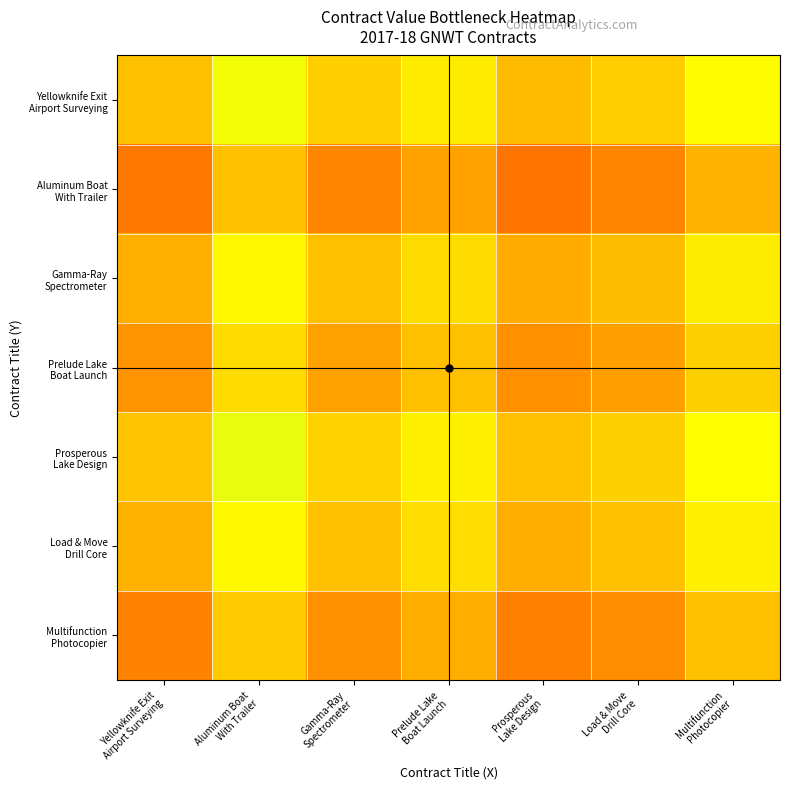

What is the greatest value displayed?

0.7